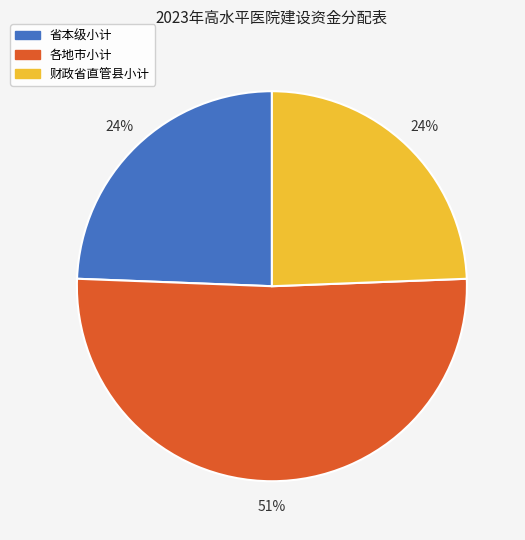

Does 各地市小计 represent more than half of the total?

Yes